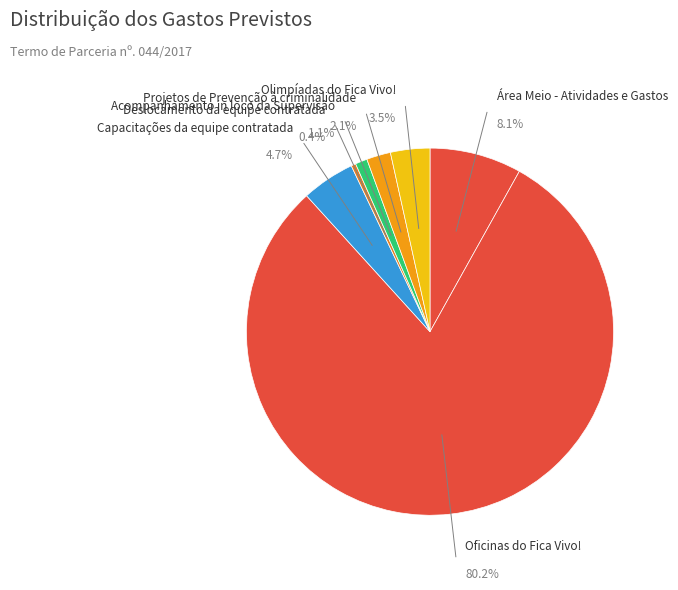

To the nearest percent, what is the difference between the Capacitações da equipe contratada and Acompanhamento in loco da Supervisão slice percentages?

4%